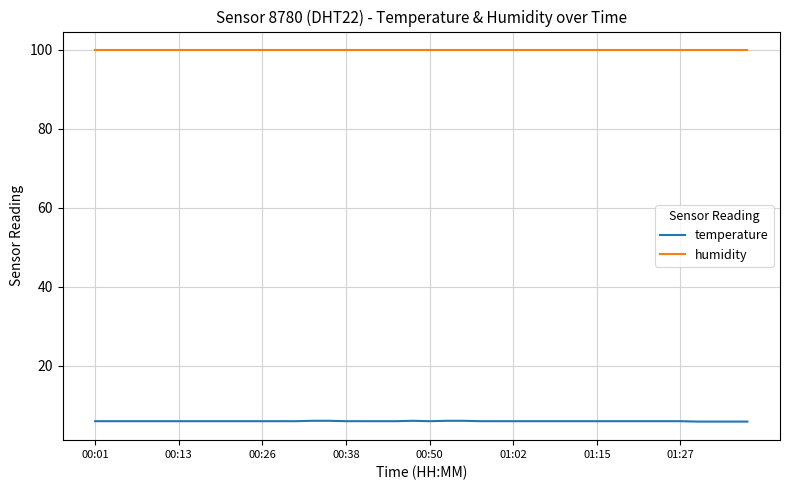

Which series has the largest total across all categories?

humidity